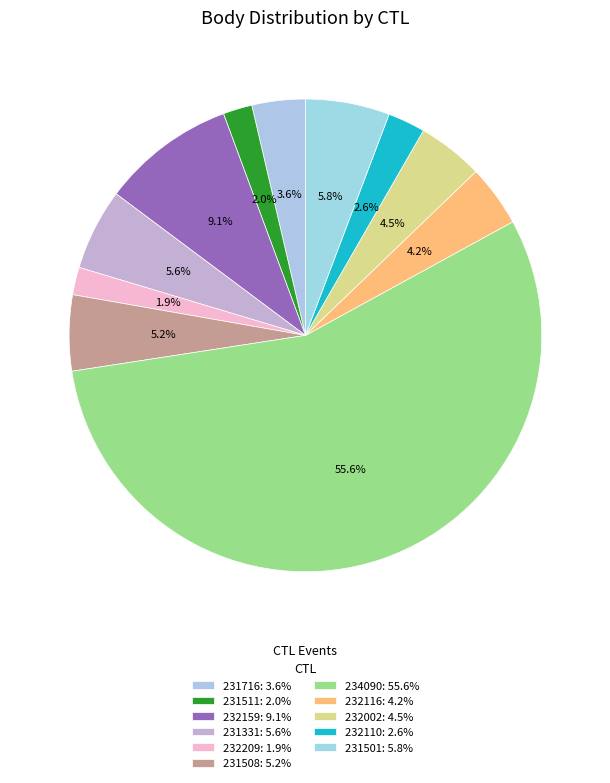

To the nearest percent, what is the difference between the 234090 and 232209 slice percentages?

54%